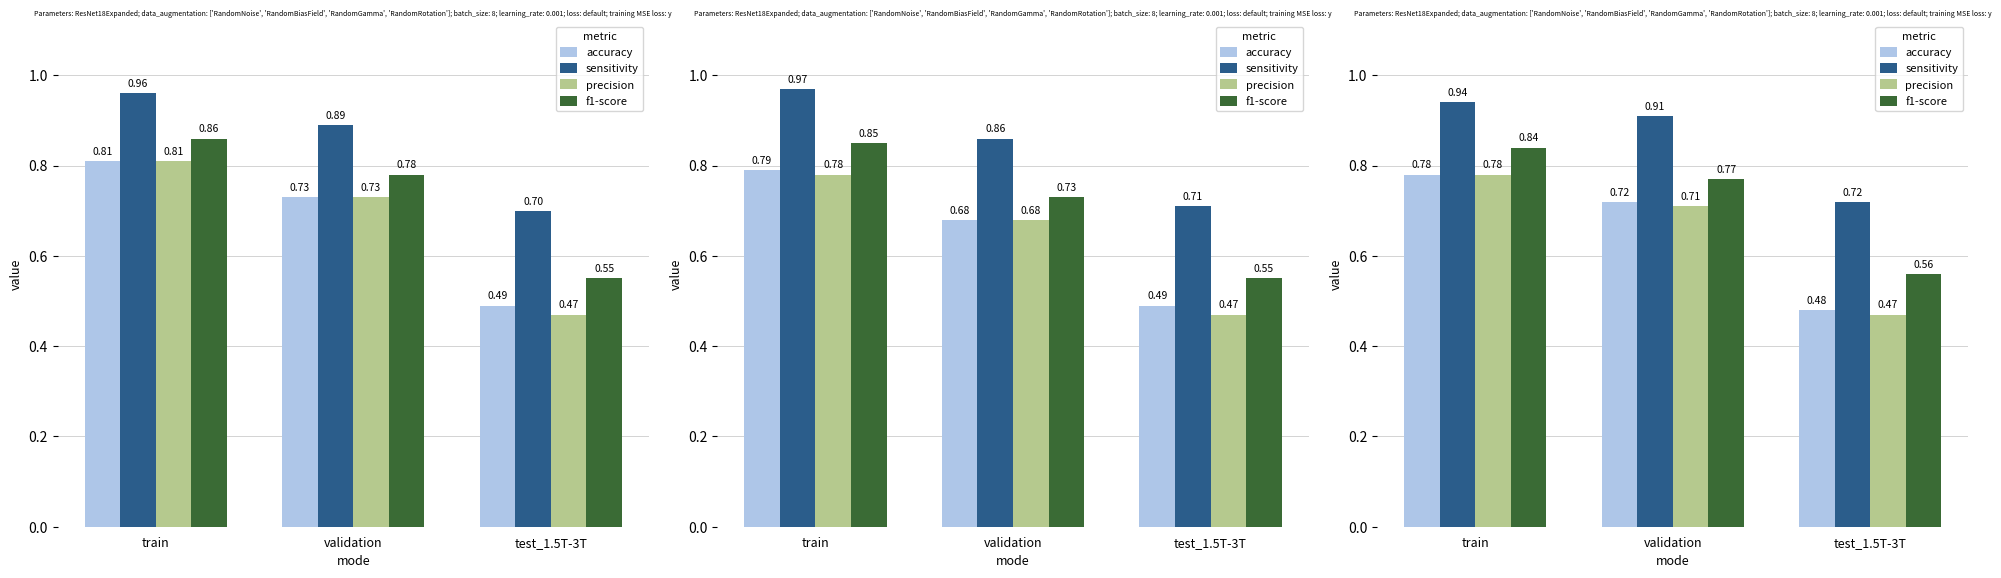

At which category does the chart reach its minimum across all series?

test_1.5T-3T